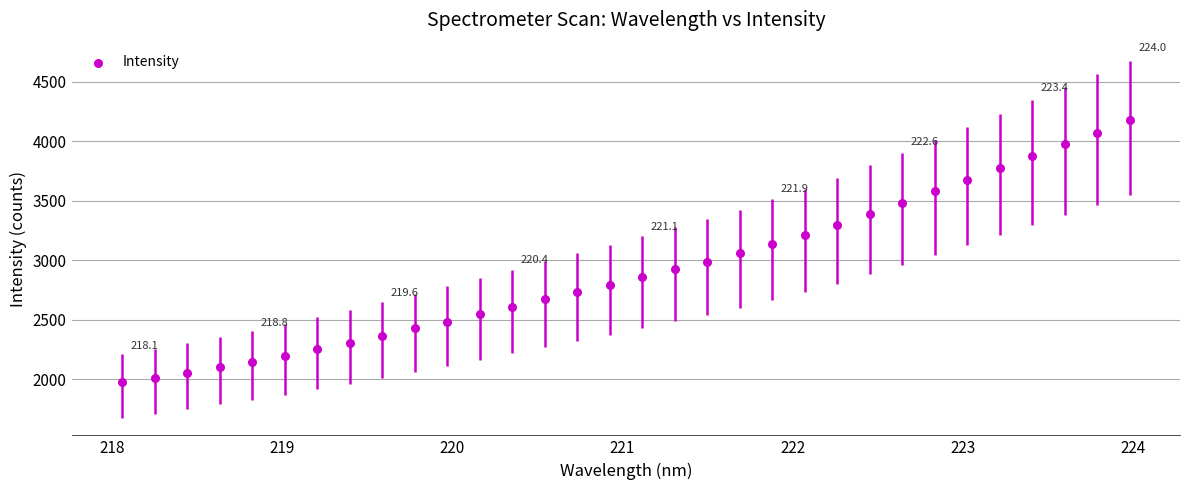

What is the range of X values (max minus min)?

5.9